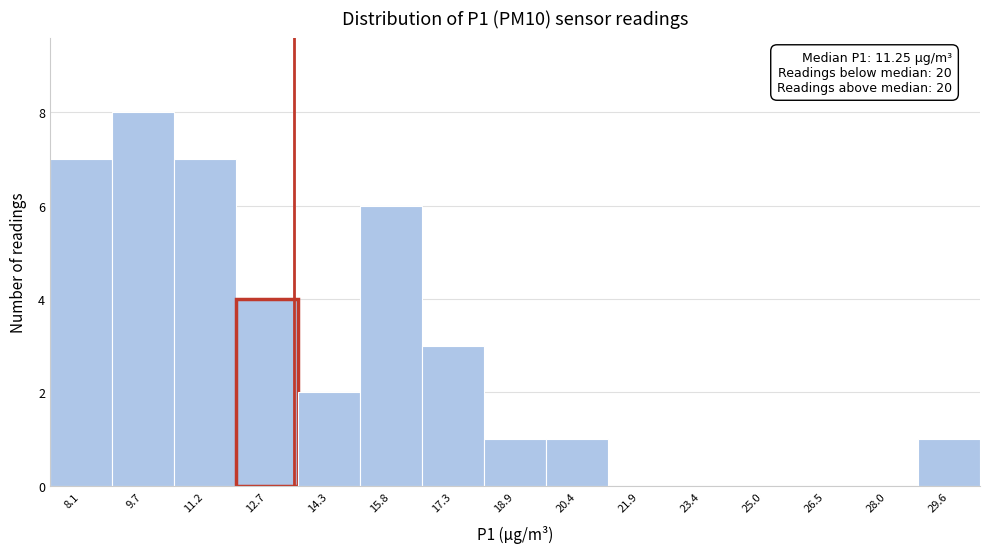

Which range on the x-axis has the tallest bar?

9.0 to 10.4